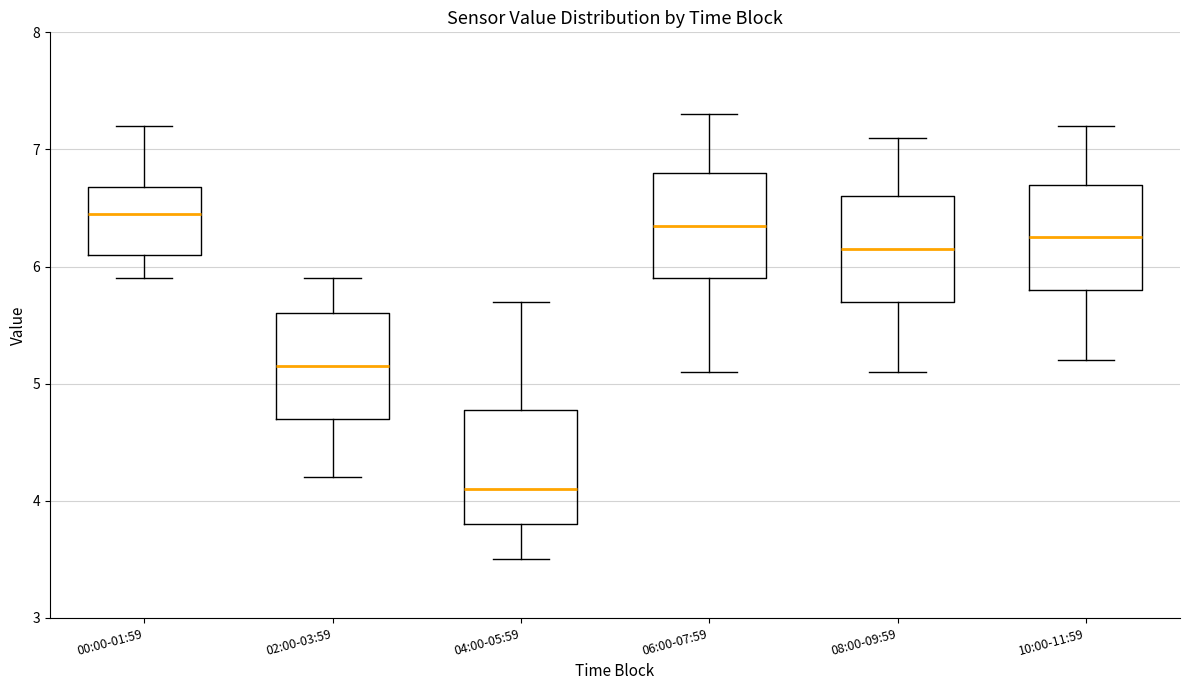

Reading left to right, read every box against the y-axis: the position of its median line, the range the box covers, and the ends of its whiskers. The values are not printed on the chart, so give them approximately, as read against the axis.

00:00-01:59: median 6.5, box 6.1 to 6.7, whiskers 5.9 to 7.2
02:00-03:59: median 5.2, box 4.7 to 5.6, whiskers 4.2 to 5.9
04:00-05:59: median 4.1, box 3.8 to 4.8, whiskers 3.5 to 5.7
06:00-07:59: median 6.4, box 5.9 to 6.8, whiskers 5.1 to 7.3
08:00-09:59: median 6.2, box 5.7 to 6.6, whiskers 5.1 to 7.1
10:00-11:59: median 6.3, box 5.8 to 6.7, whiskers 5.2 to 7.2